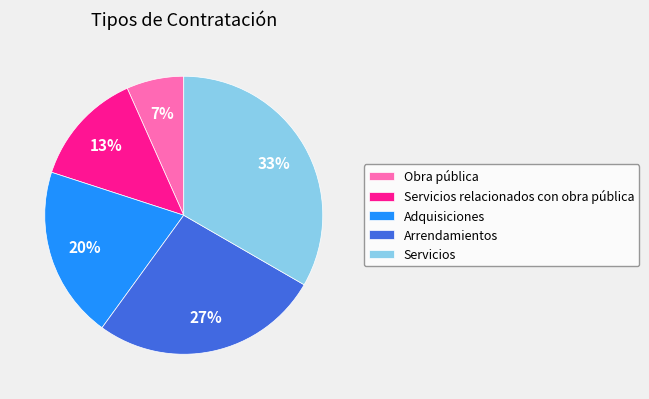

Rank the categories by value from highest to lowest.

Servicios, Arrendamientos, Adquisiciones, Servicios relacionados con obra pública, Obra pública